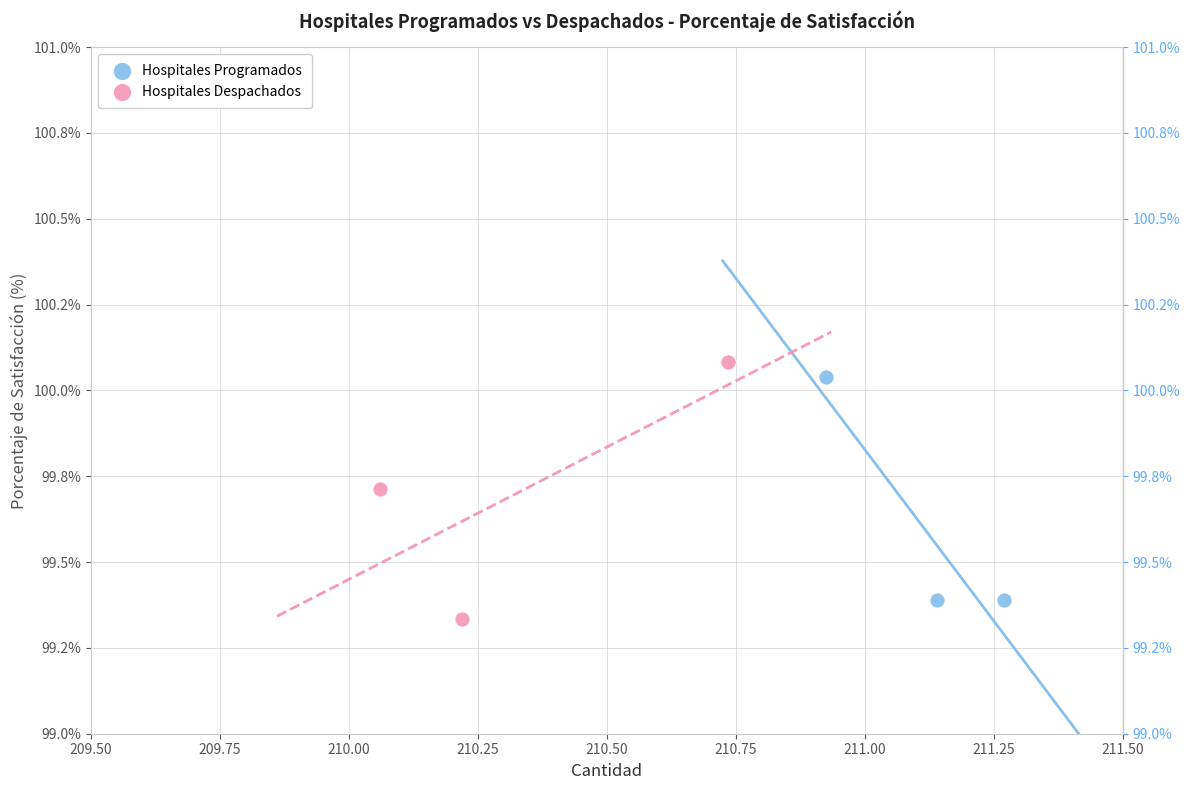

Which series reaches the maximum Y coordinate?

Hospitales Despachados